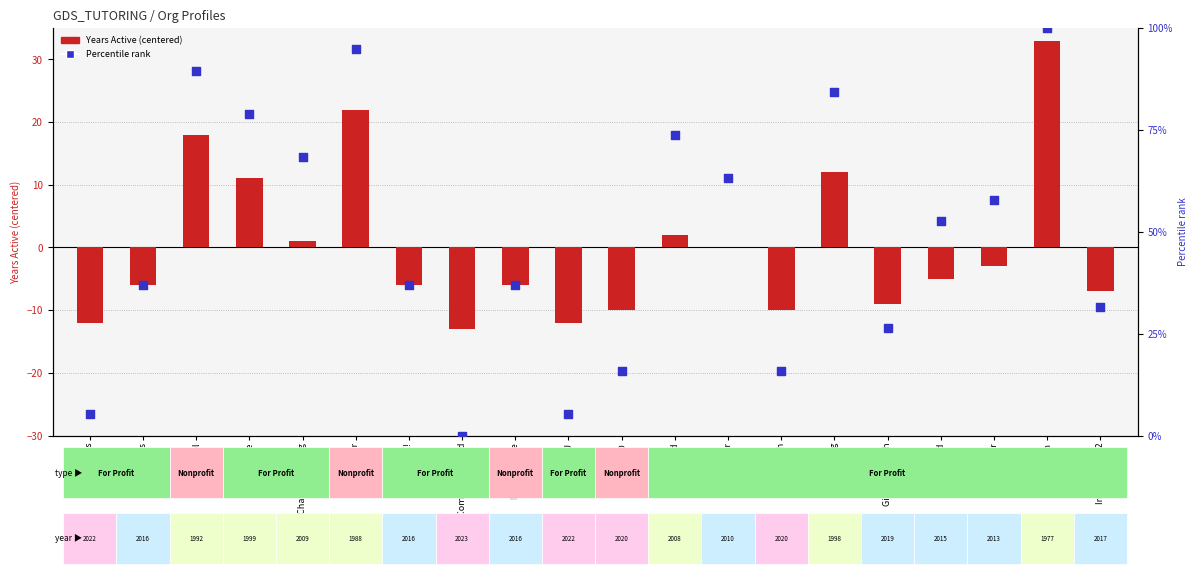

At how many categories does at least one series exceed 37?

10